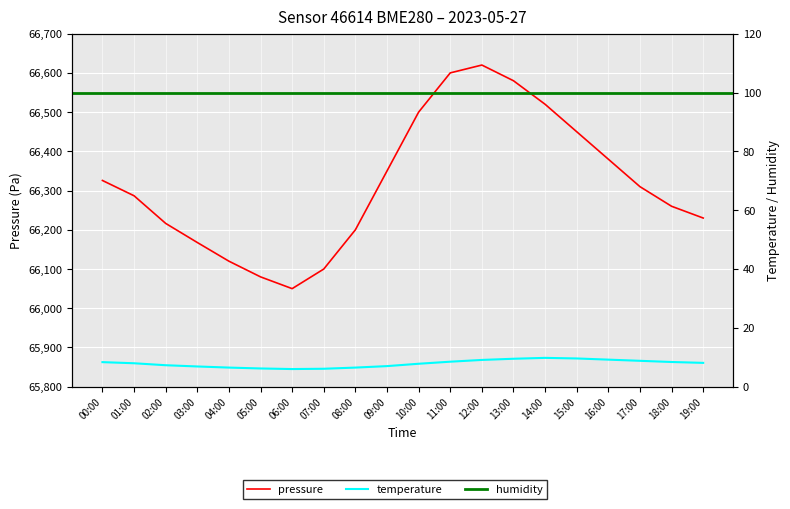

What is the difference between the highest and lowest values at 19:00?

66221.9